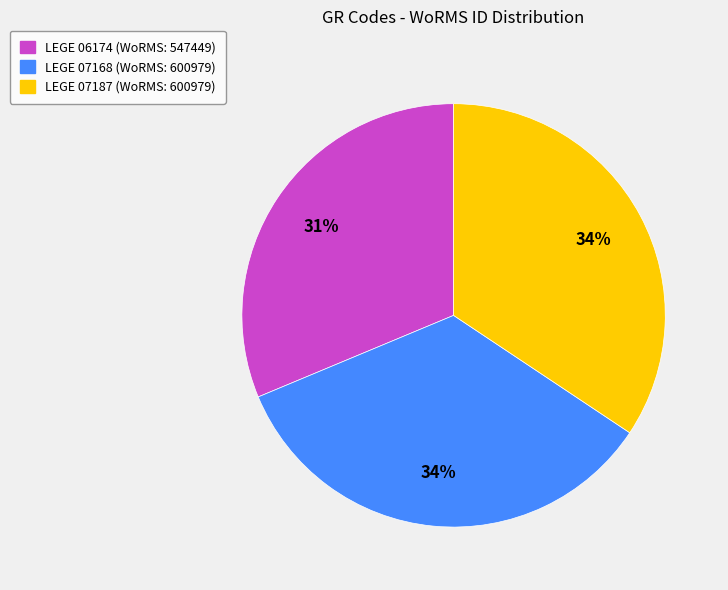

Does any single category account for the majority?

No